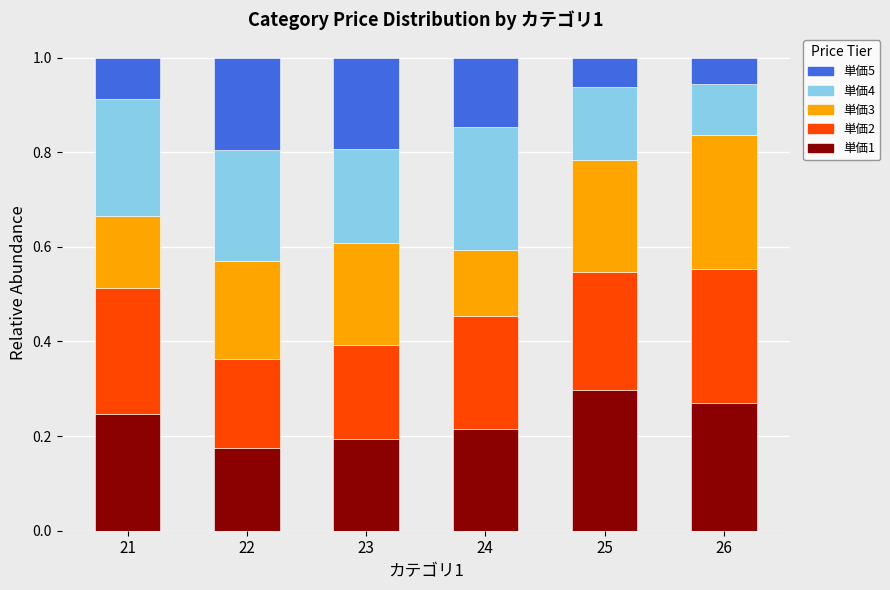

Which category has the highest value in the 単価1 series?

25